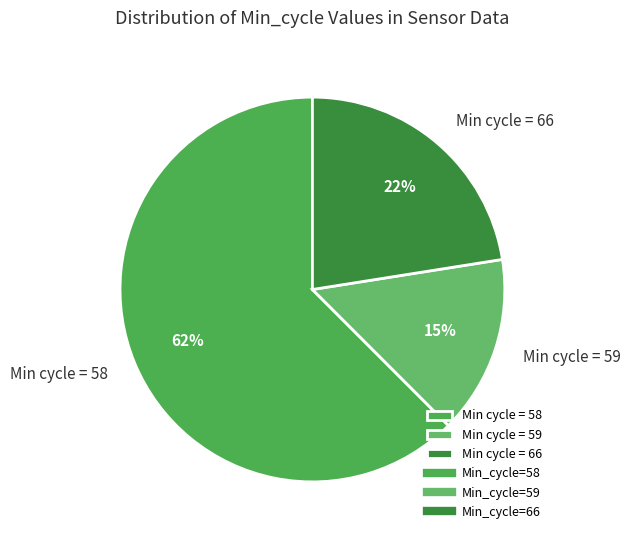

How many slices are in this pie chart?

3